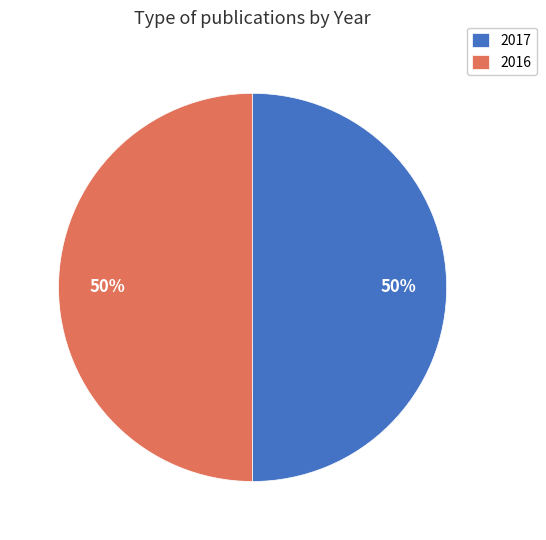

To the nearest percent, what is the average slice percentage?

50%